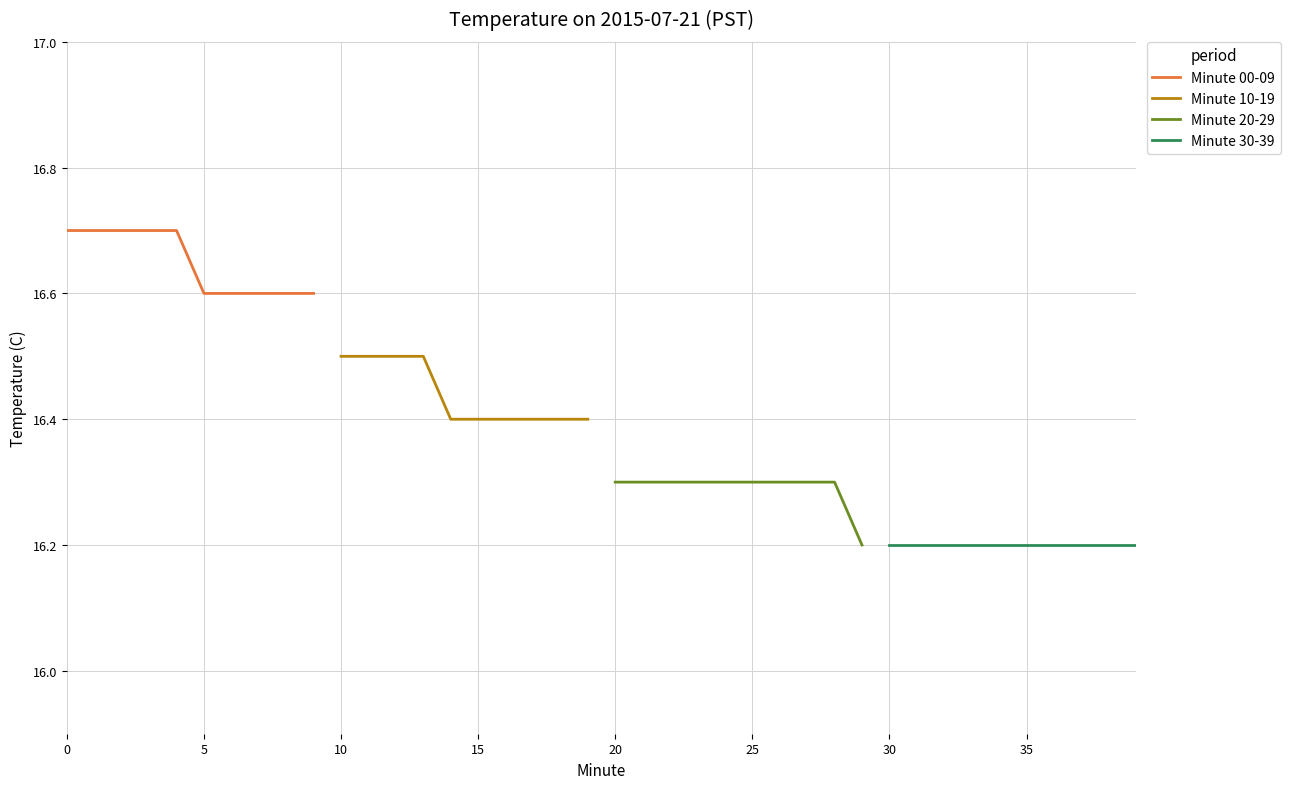

What are all the series names shown in the legend?

Minute 00-09, Minute 10-19, Minute 20-29, Minute 30-39